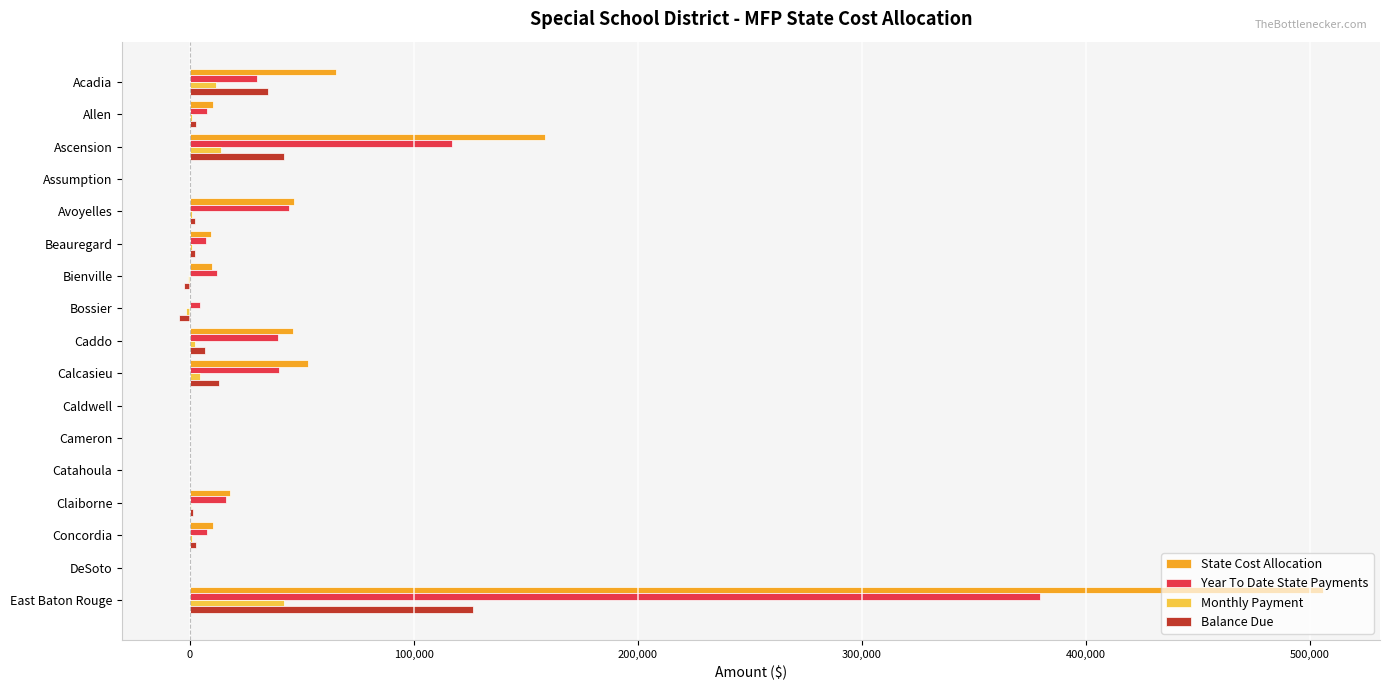

How many distinct data groups are displayed?

4